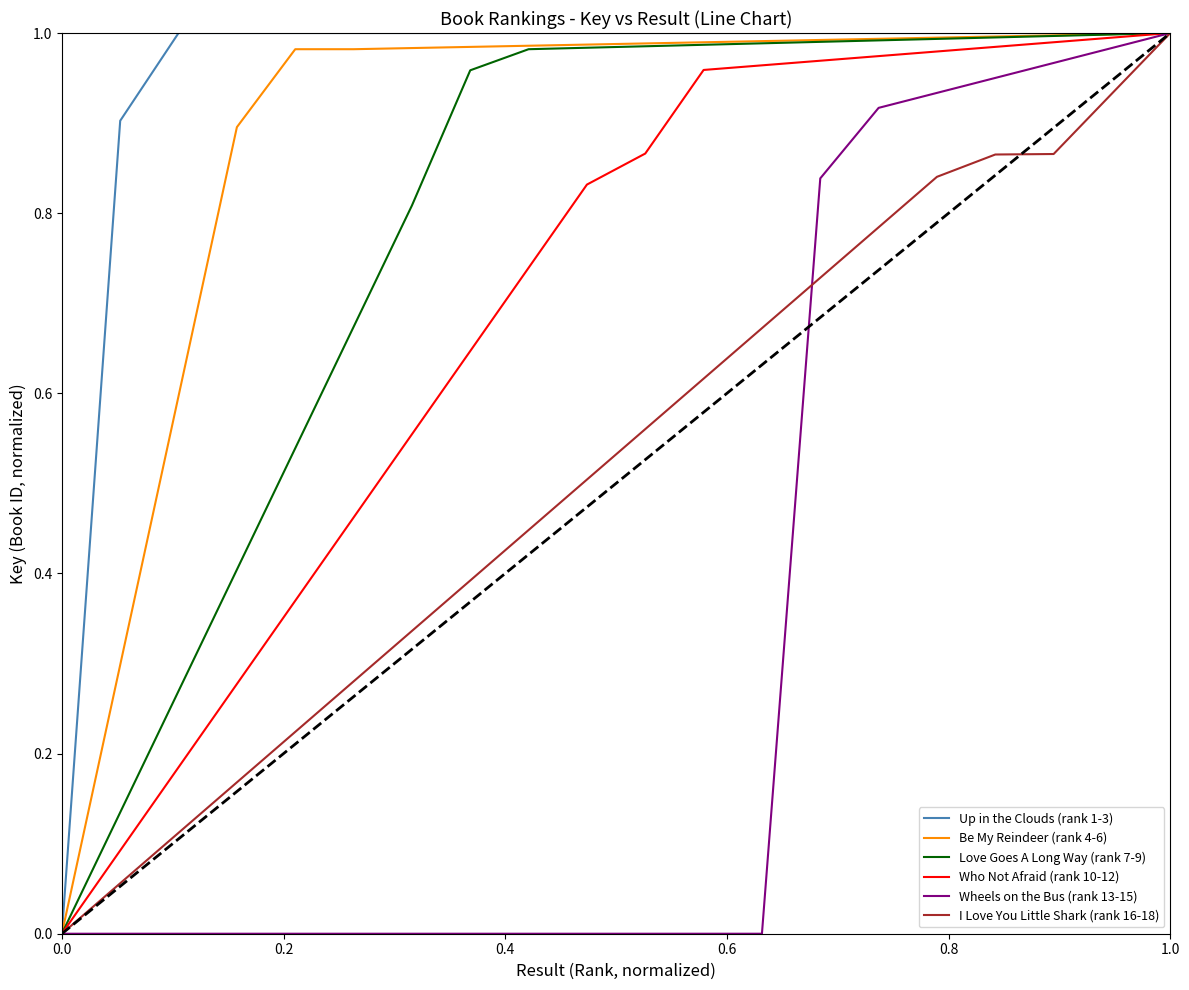

The Be My Reindeer (rank 4-6) series shows 1.4 at 1.0. True or false?

False